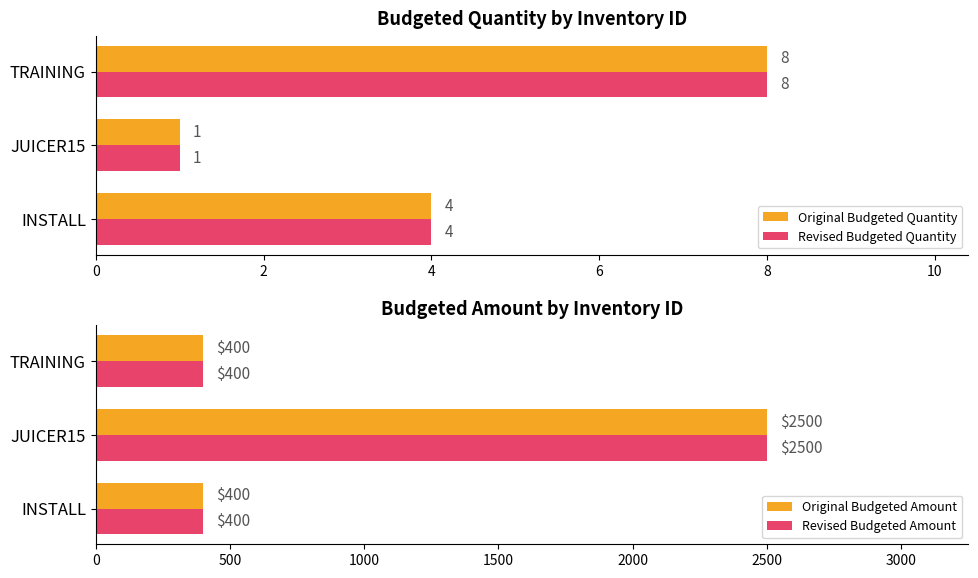

What is the sum of all Revised Budgeted Amount values?

3300